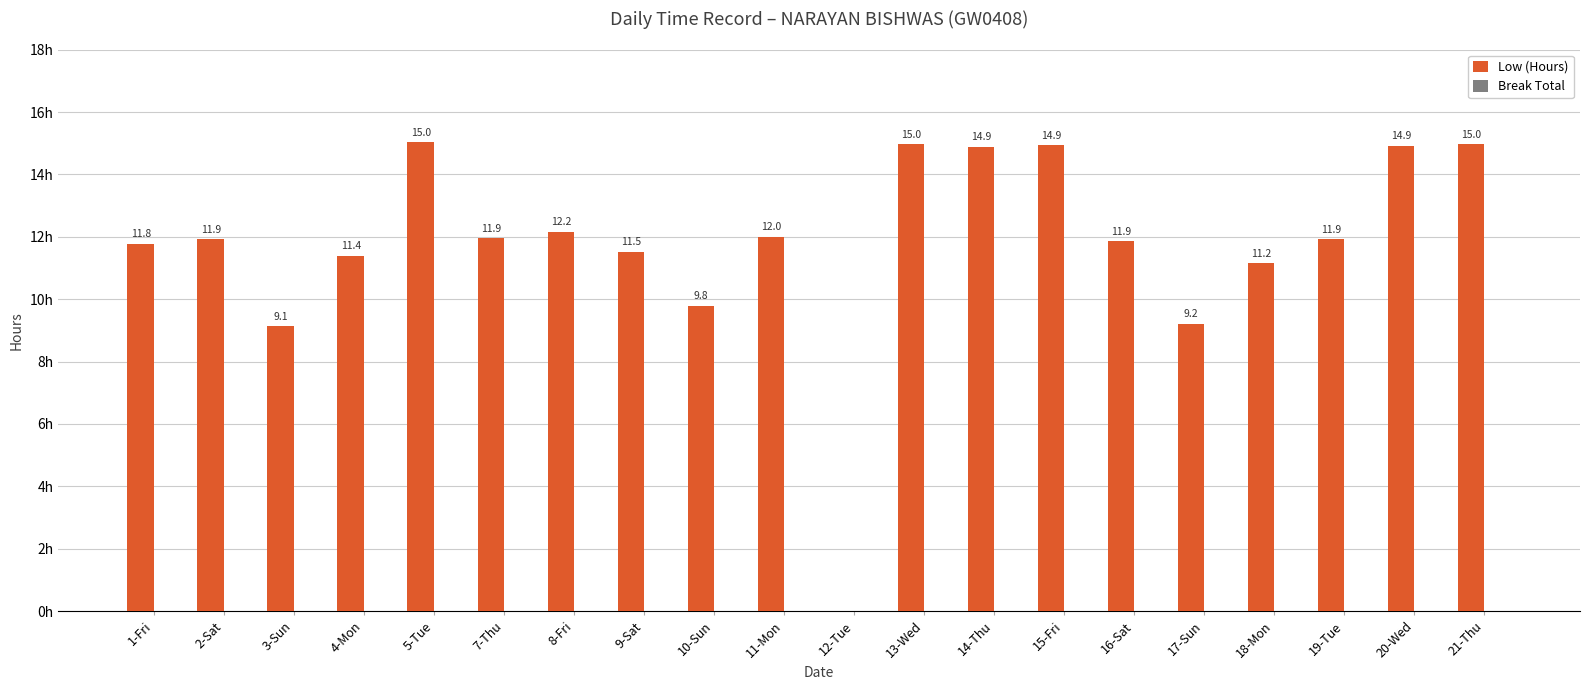

At which label does the data first exceed 11?

1-Fri